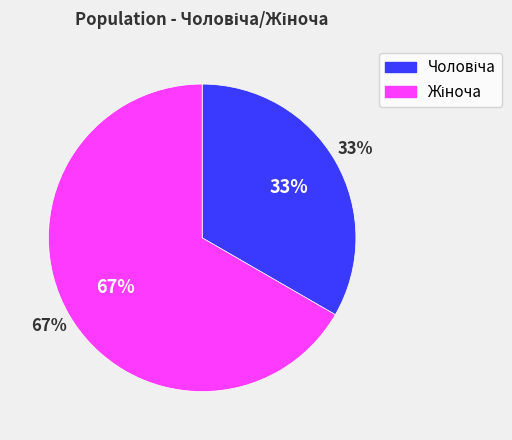

Between Жіноча and Чоловіча, which is larger?

Жіноча